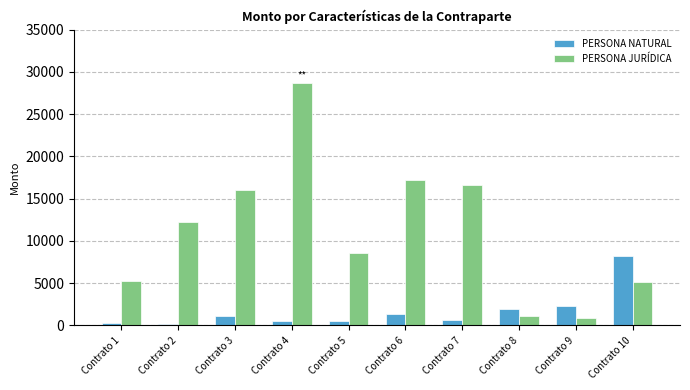

How many values in the PERSONA NATURAL series are below 1062?

5